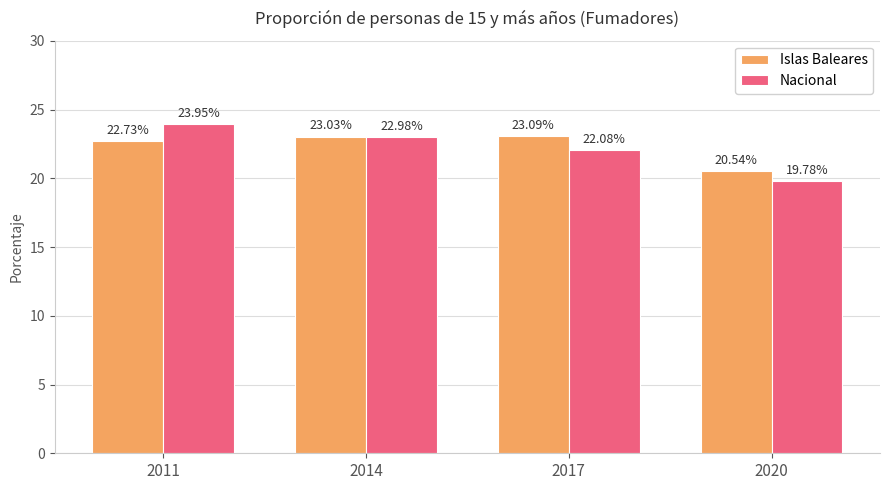

What are all the series names shown in the legend?

Islas Baleares, Nacional